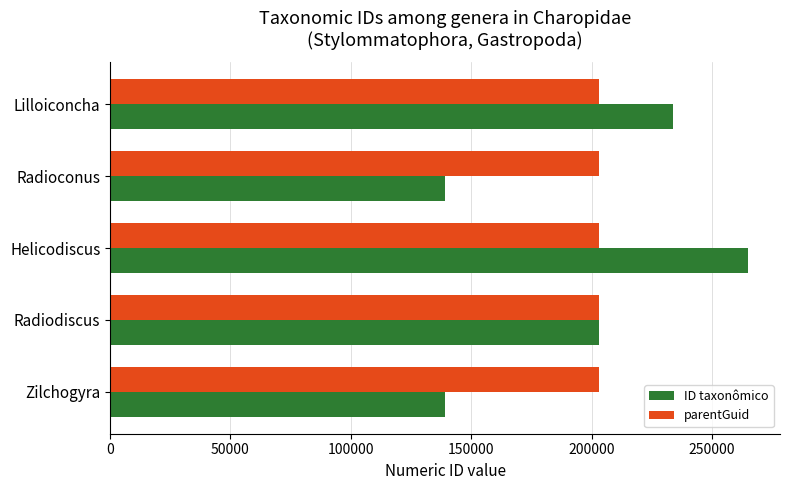

Rank the series by their maximum value, from lowest to highest.

parentGuid, ID taxonômico